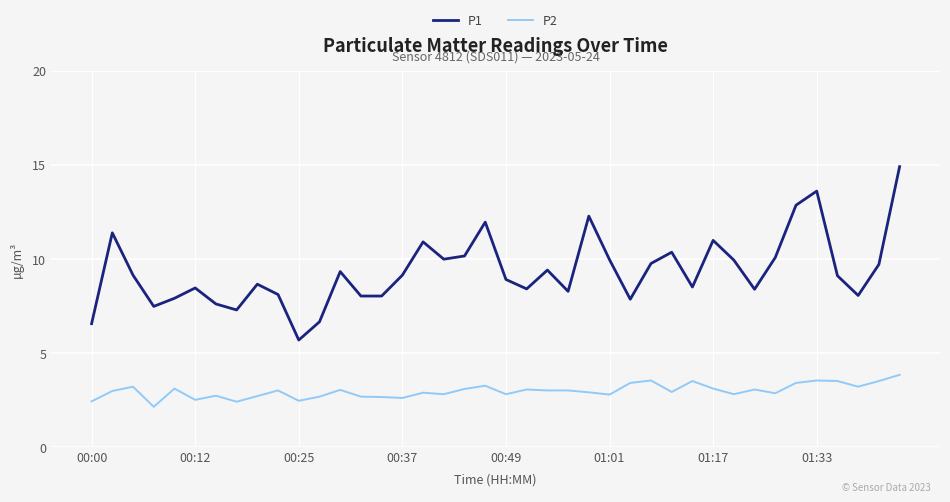

Rank the series by their average value, from lowest to highest.

P2, P1